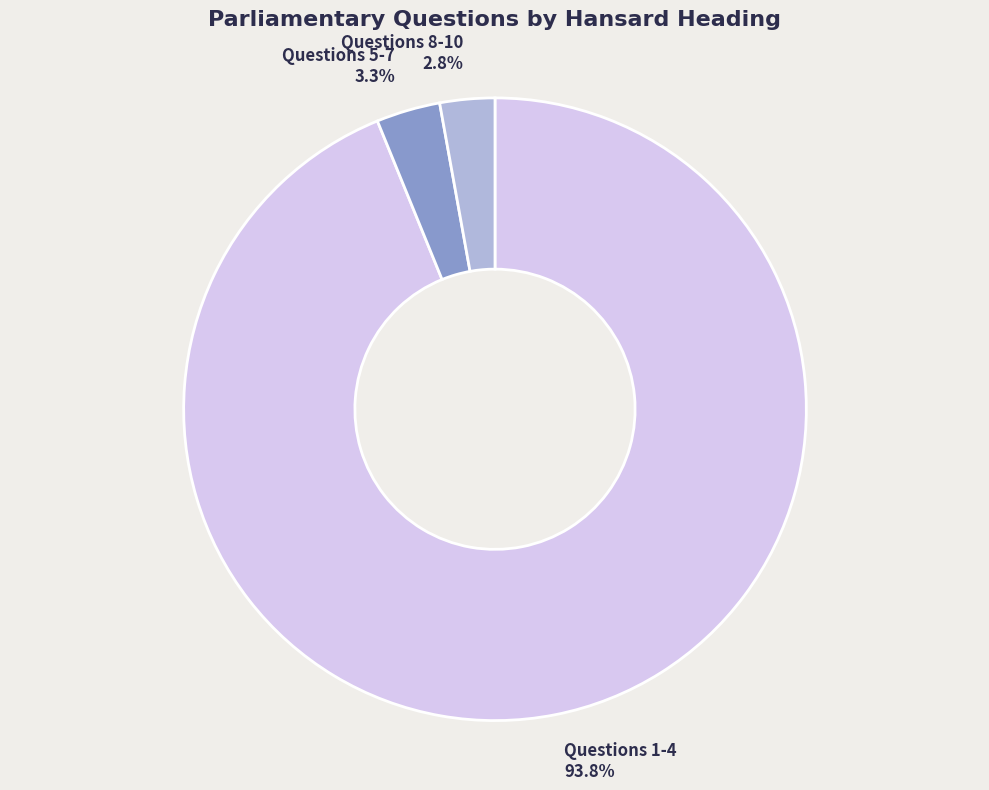

Approximately how many times larger is the value at Questions 5-7 compared to Questions 8-10?

1.2